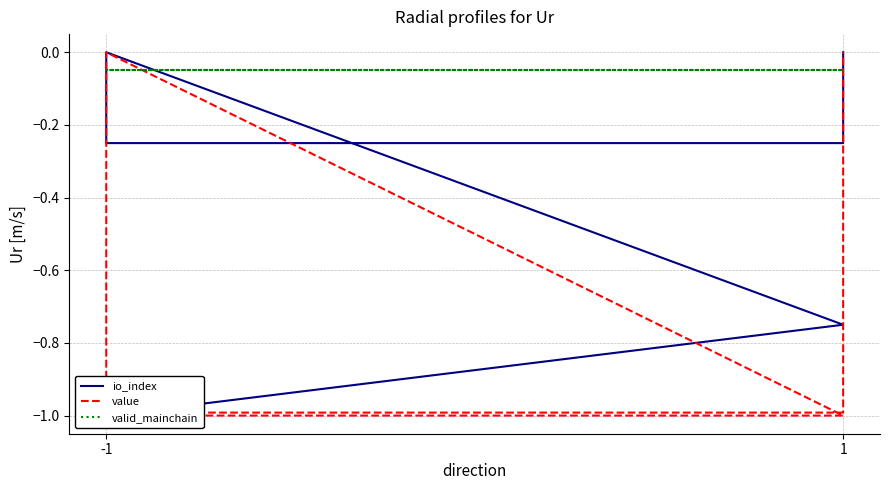

Between 2 and 3, which series saw the biggest shift?

value